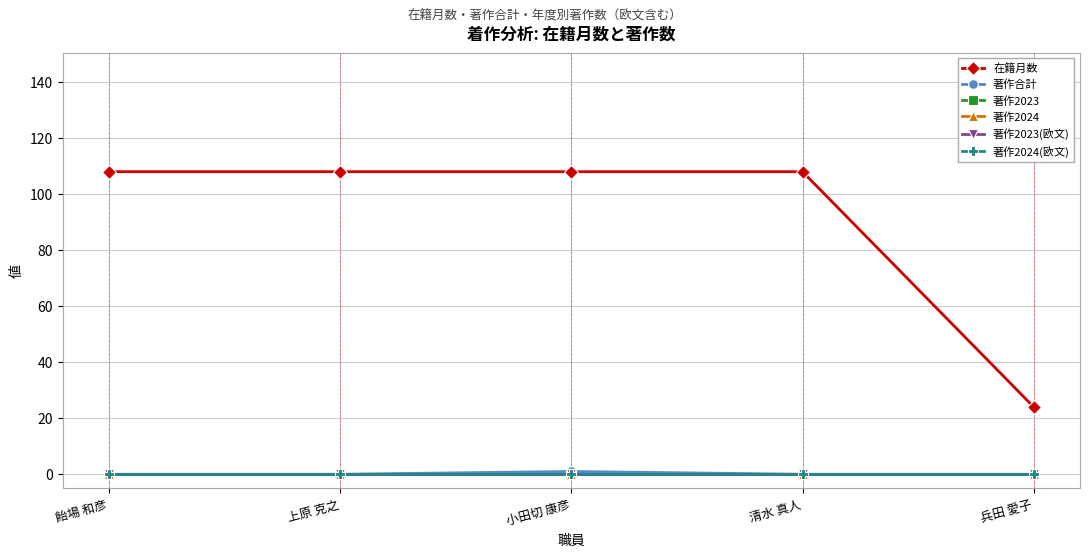

What is the total value across all series at 清水 真人?

108